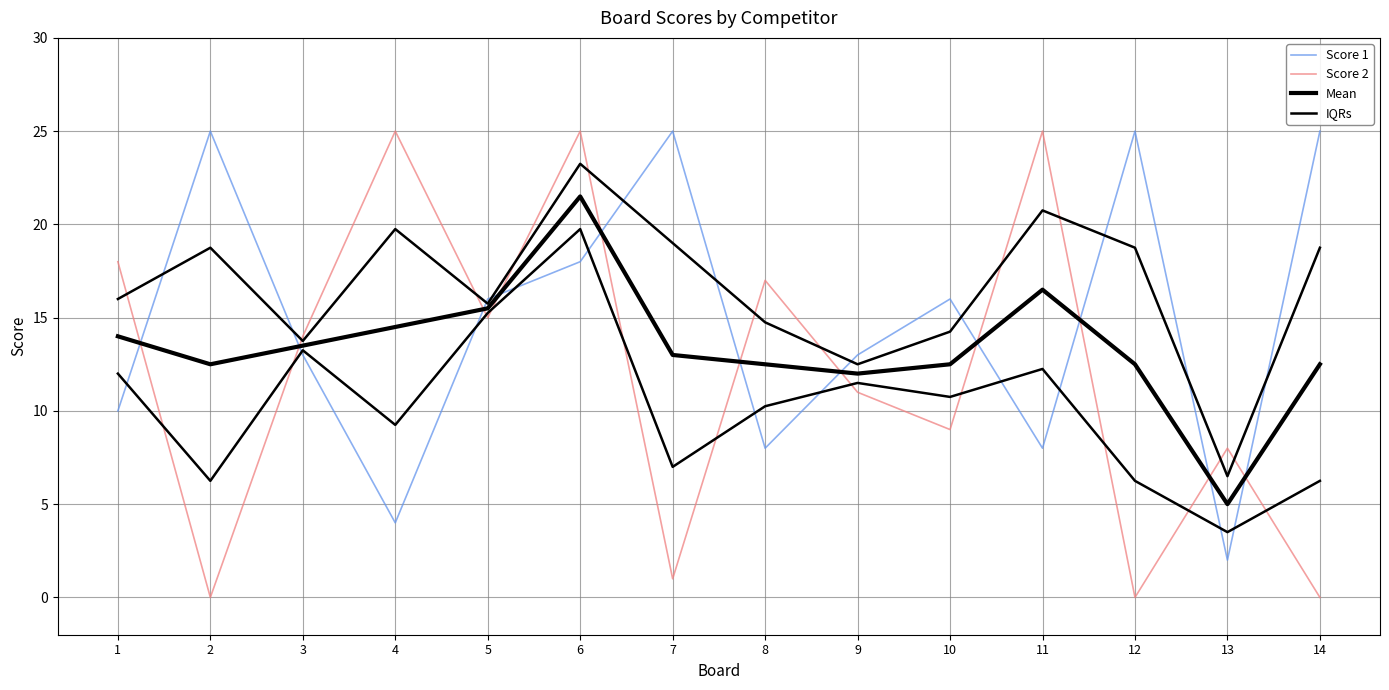

Which series has the widest spread of values?

Score 2